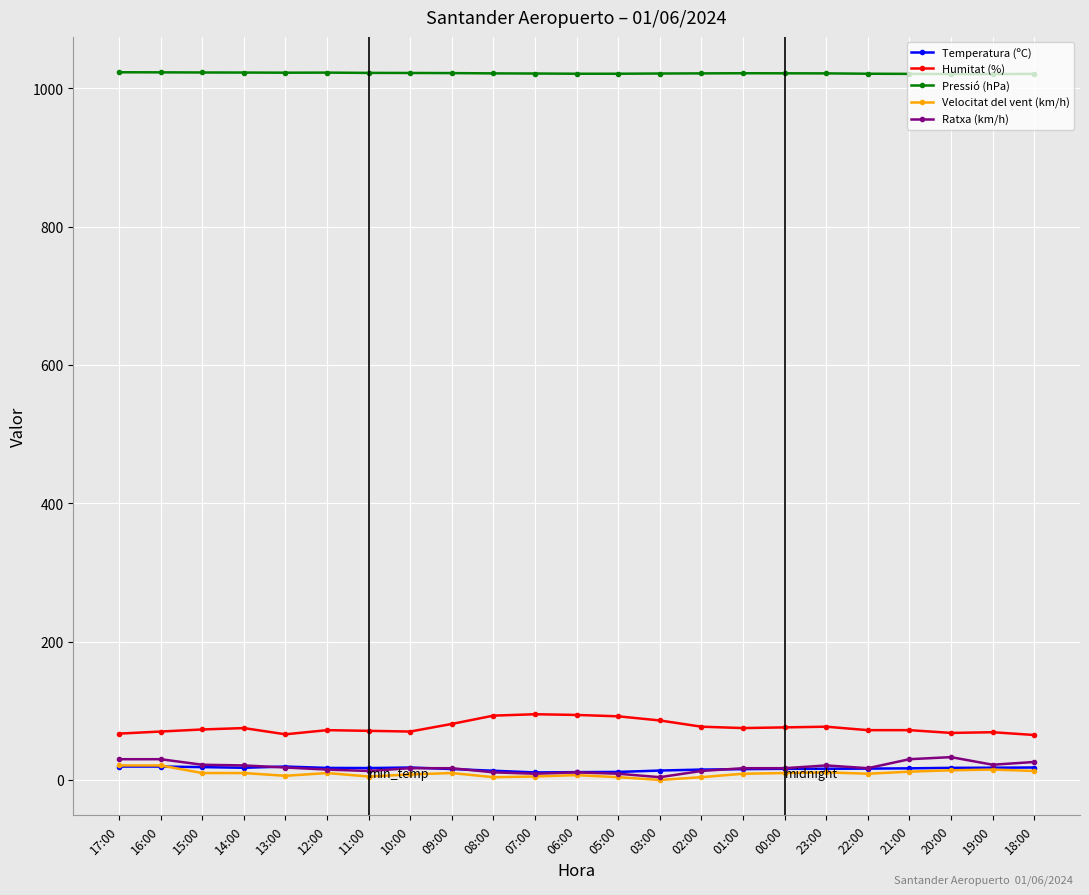

True or false: Temperatura (ºC) has more than 0 interior local peaks.

True